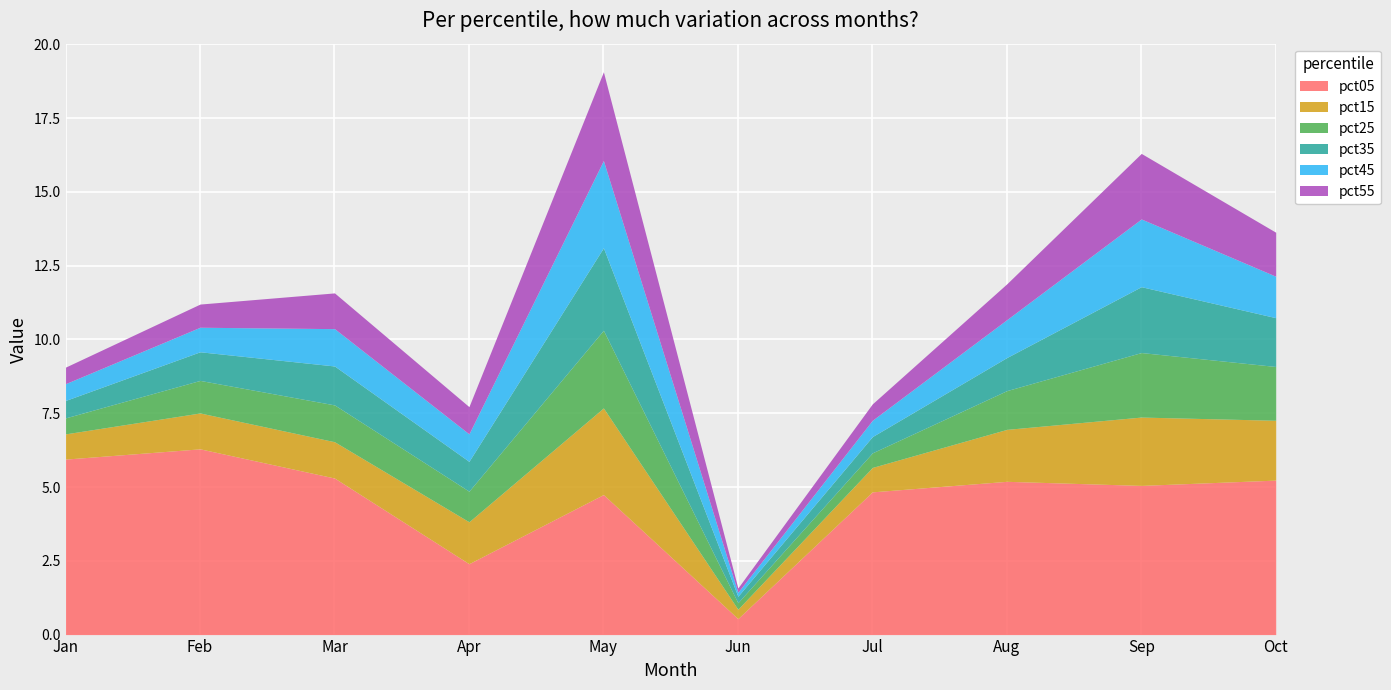

What is the sum of all pct25 values?

12.6